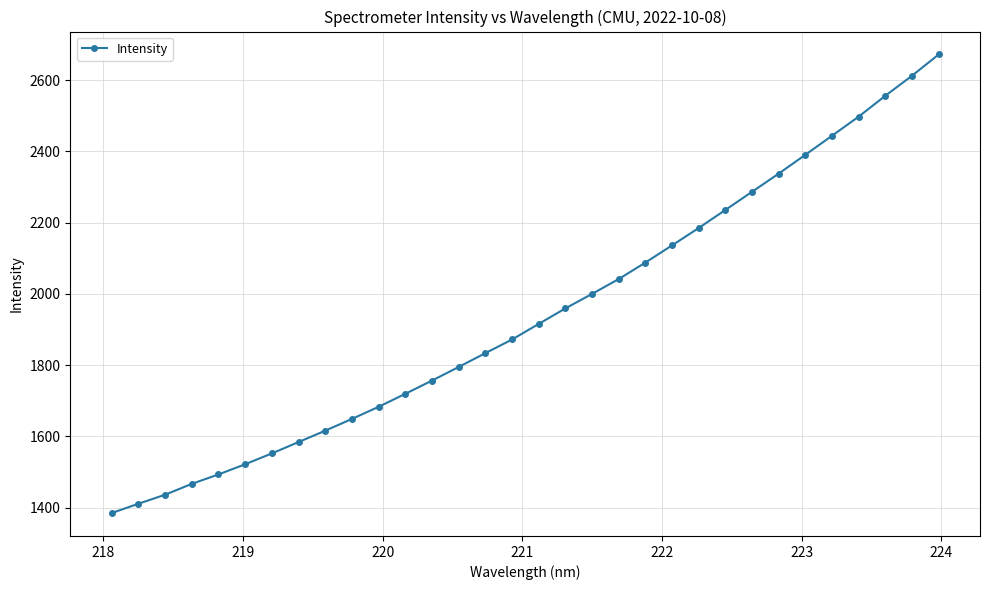

True or false: there are more than 2 points higher than both neighbors.

False